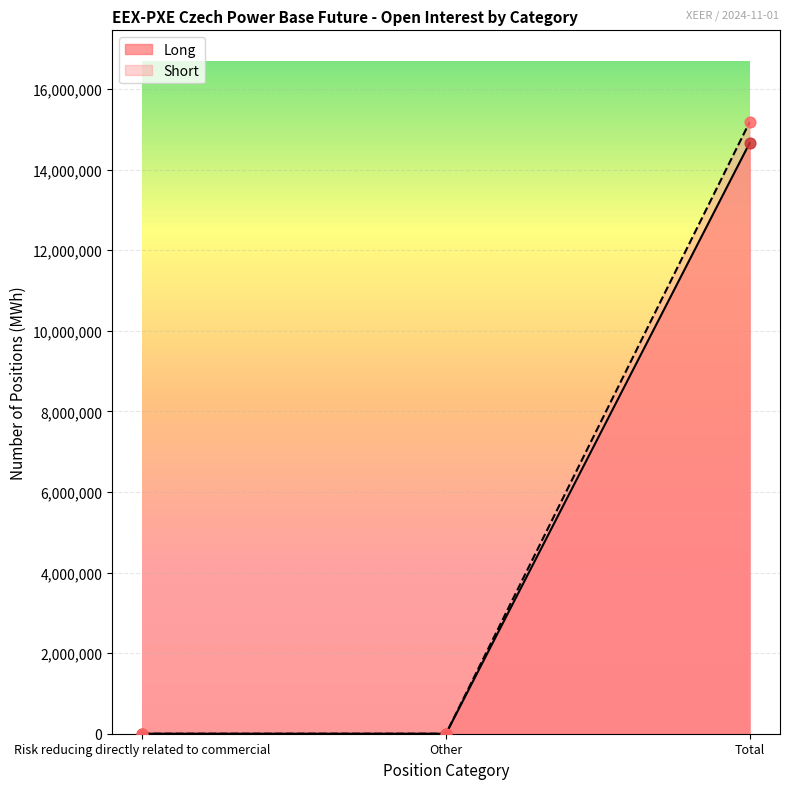

Which series contains the lowest Y value?

Long